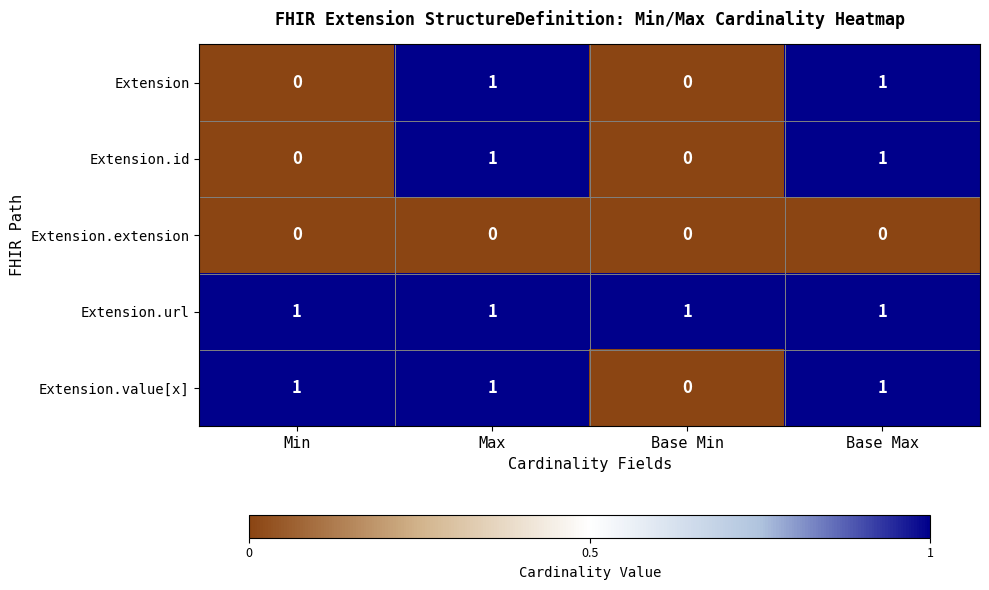

True or false: Extension.extension has a value of 0 at Base Max.

True